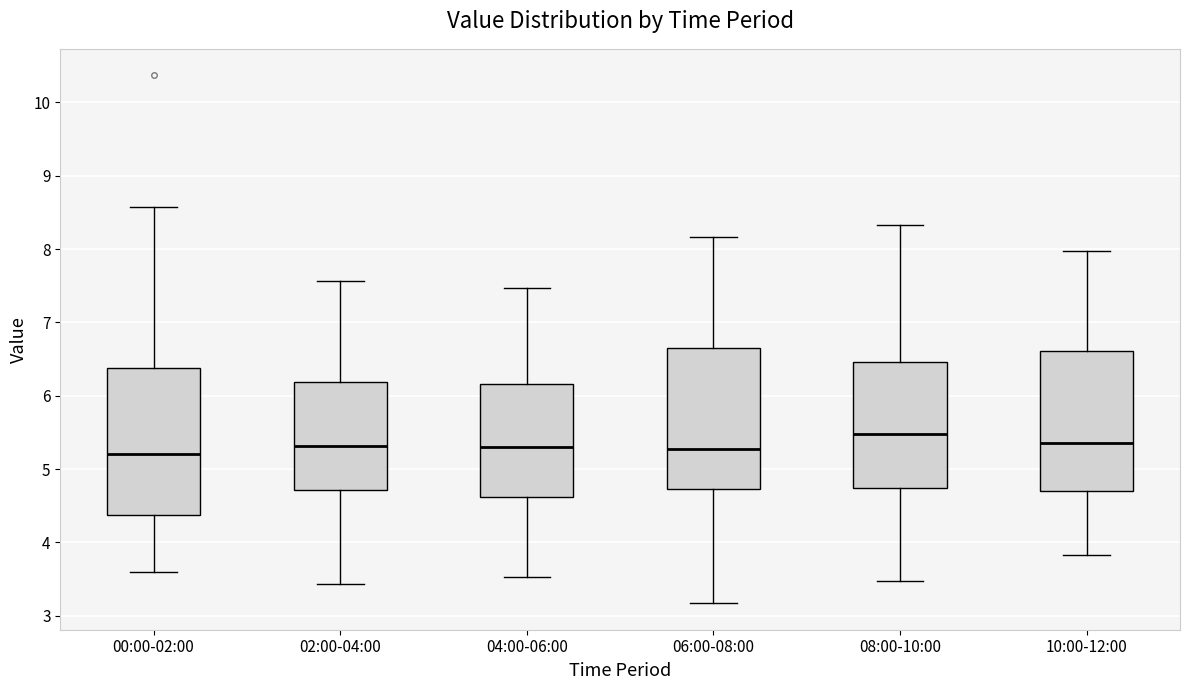

Where does the upper whisker of the box for 00:00-02:00 end on the y-axis? The values are not printed on the chart, so give them approximately, as read against the axis.

8.6